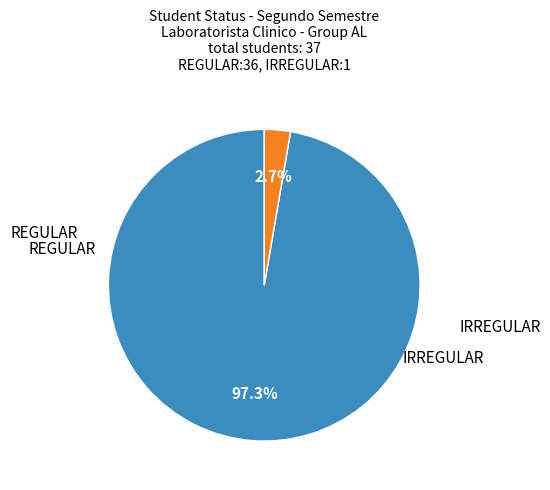

Is there a majority slice in this chart?

Yes